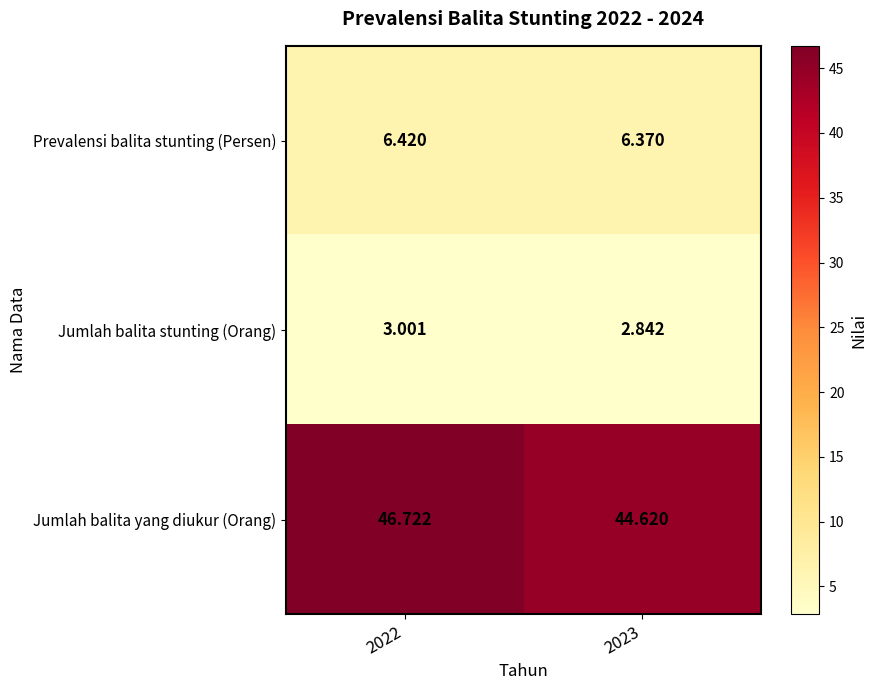

List the series in order of their peak value, highest first.

Jumlah balita yang diukur (Orang), Prevalensi balita stunting (Persen), Jumlah balita stunting (Orang)